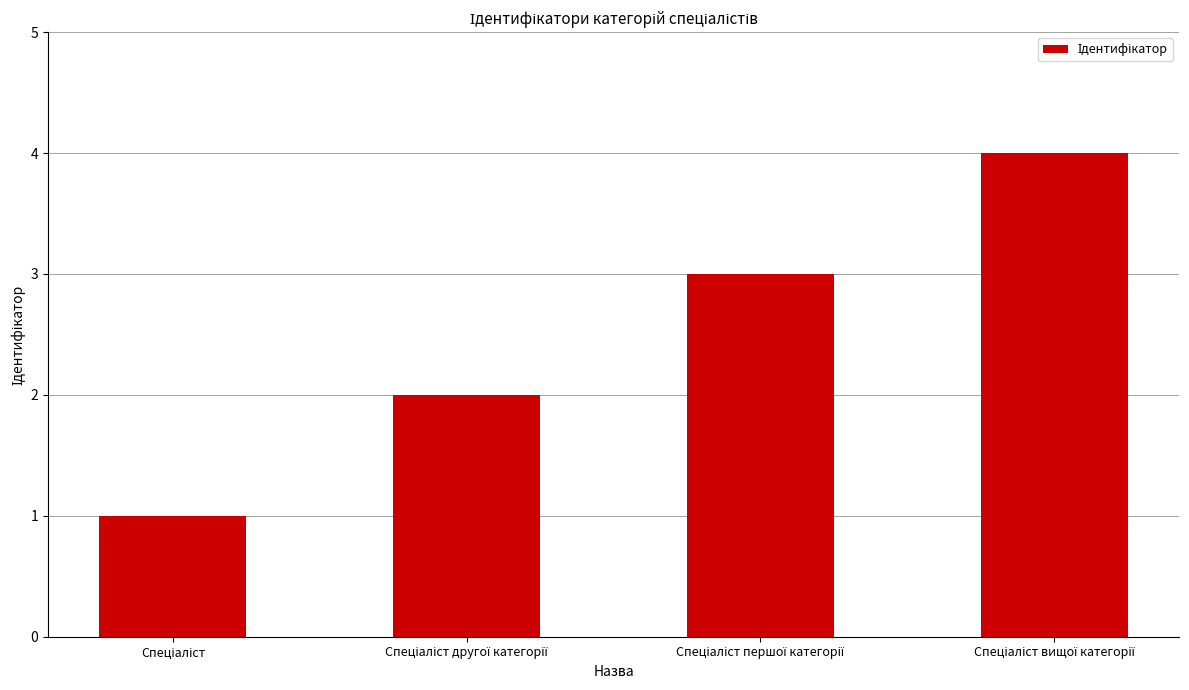

What is the difference between the maximum and minimum values?

3